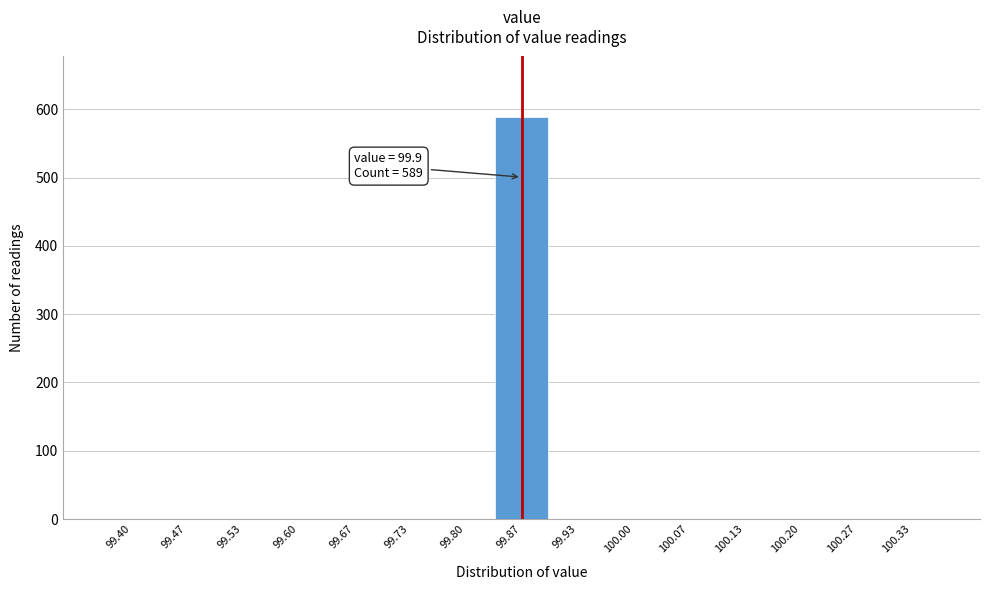

Reading left to right, what are all the values shown in this chart?

99.40=0	99.47=0	99.53=0	99.60=0	99.67=0	99.73=0	99.80=0	99.87=589	99.93=0	100.00=0	100.07=0	100.13=0	100.20=0	100.27=0	100.33=0